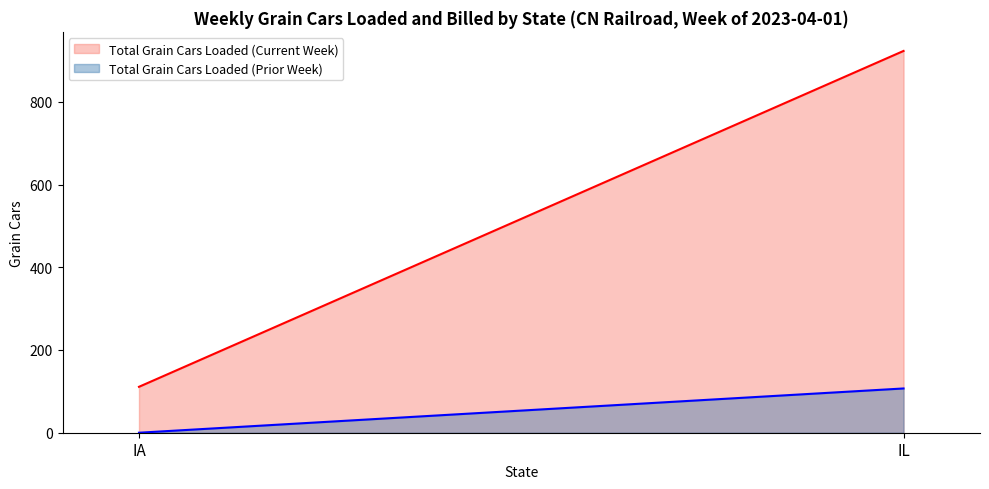

What is the greatest value displayed?

923.0